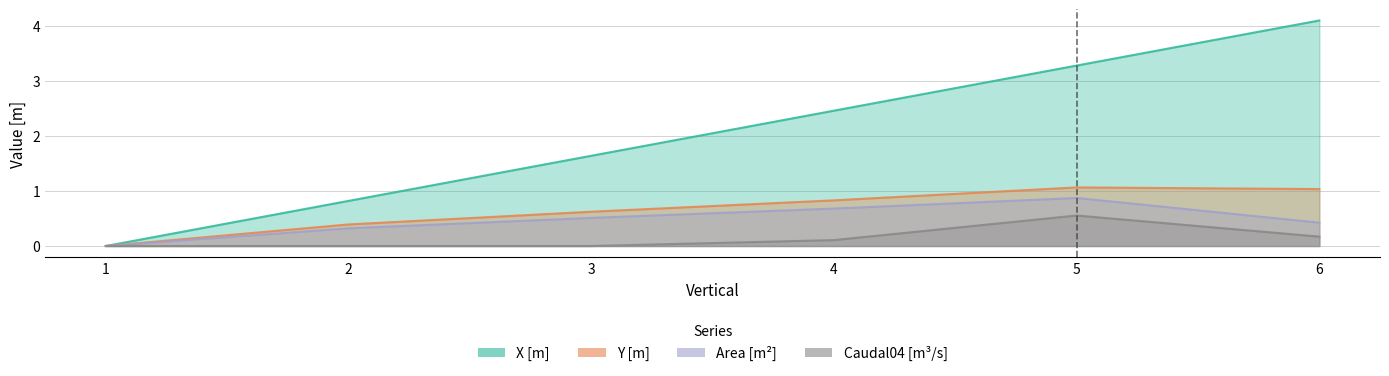

At how many categories does at least one series exceed 1?

4